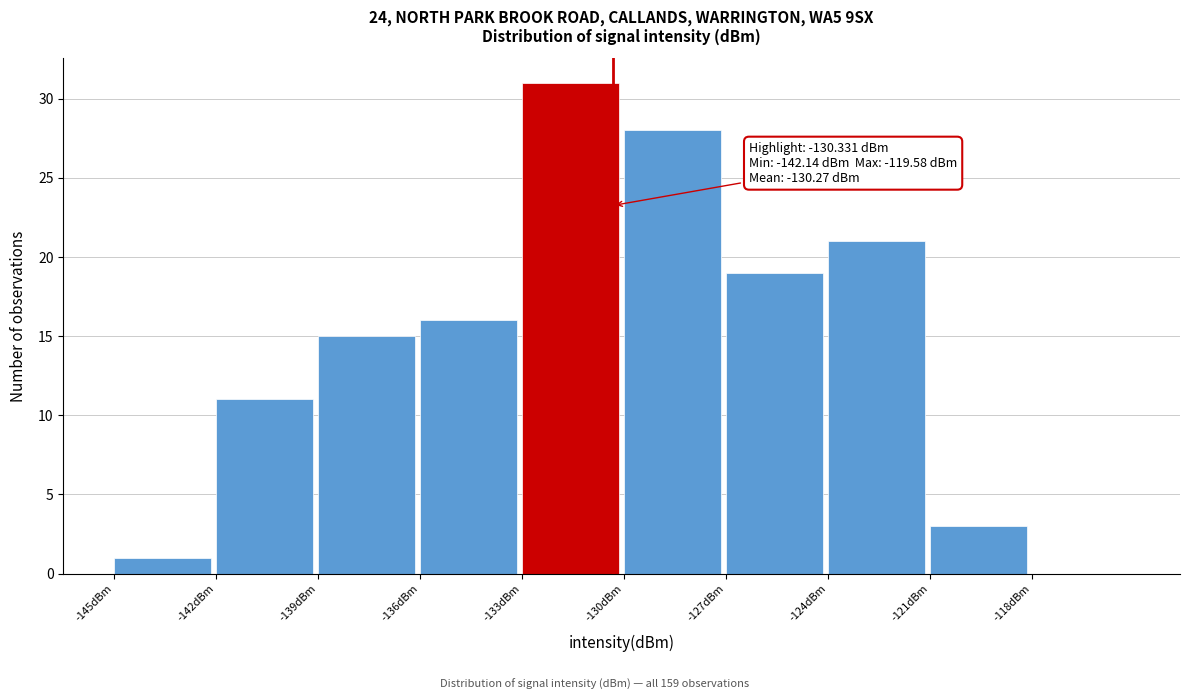

Over which range of the x-axis is the bar tallest?

-133 to -130